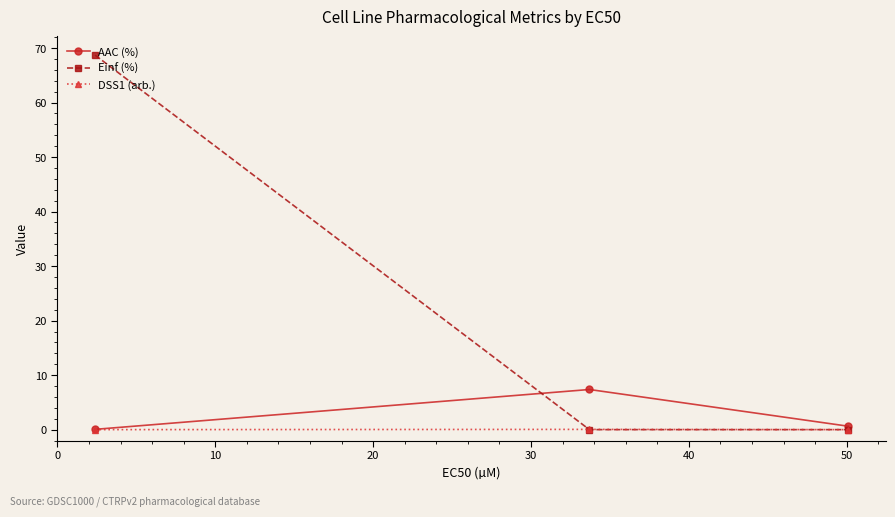

What is the maximum value shown in the chart?

68.7